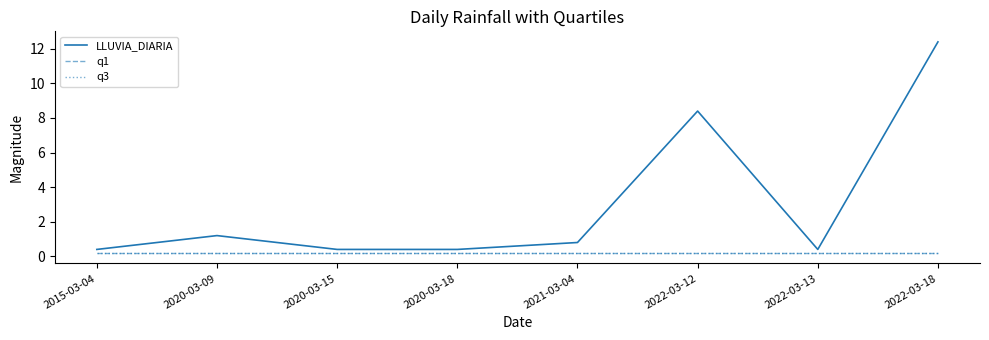

Does the chart display data point markers on the line(s)?

No